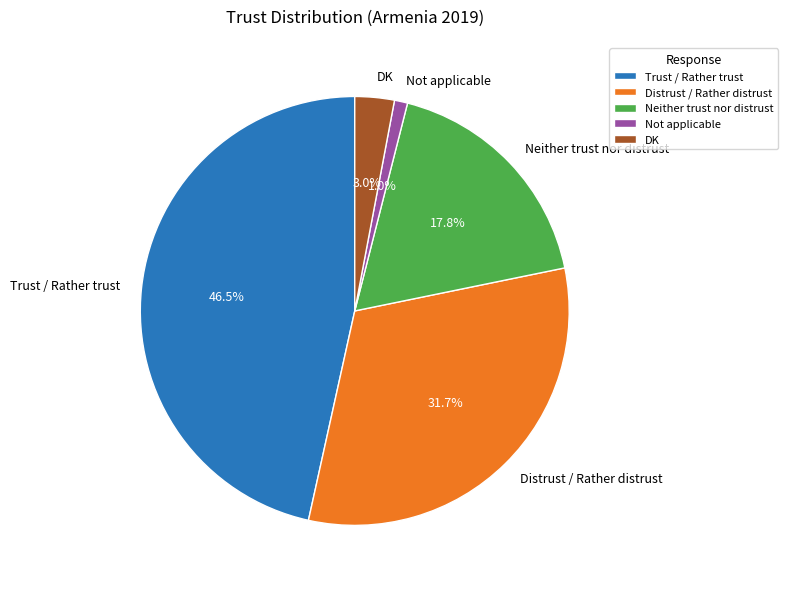

Is there any slice that represents more than half of the pie?

No